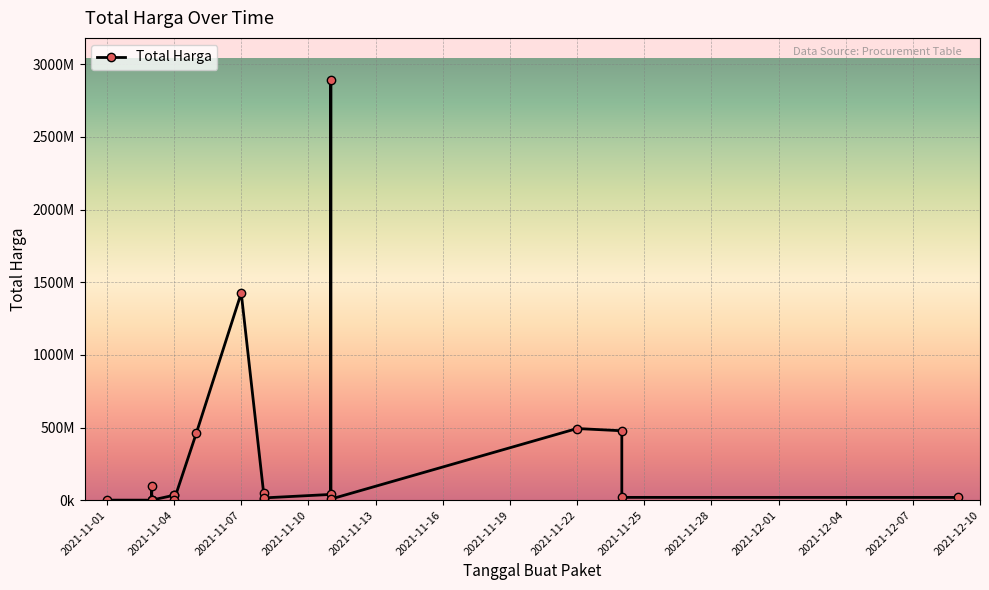

Which has a higher value, 2021-12-10 or 2021-11-28?

2021-11-28